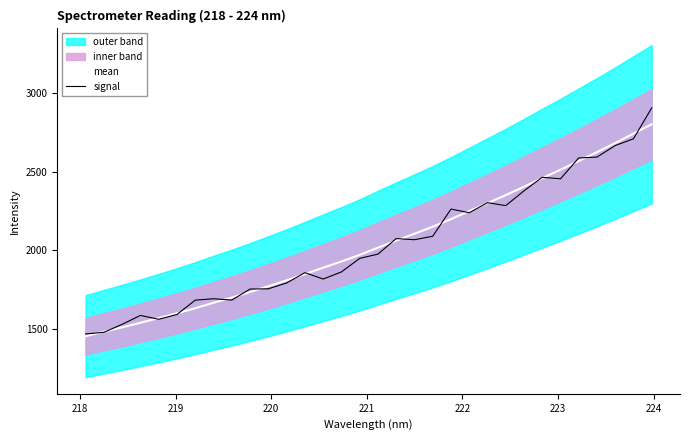

What is the maximum value for signal?

2905.3